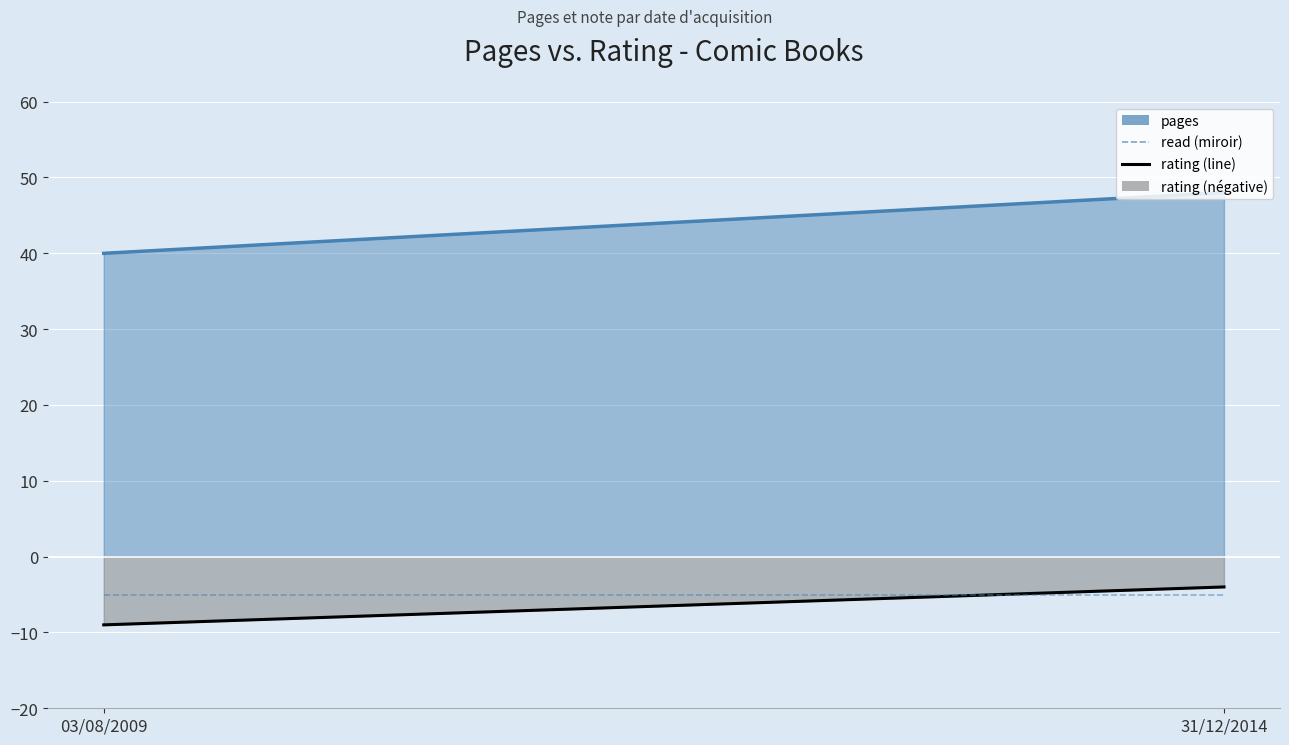

What value does the read (miroir) series have at 31/12/2014?

-5